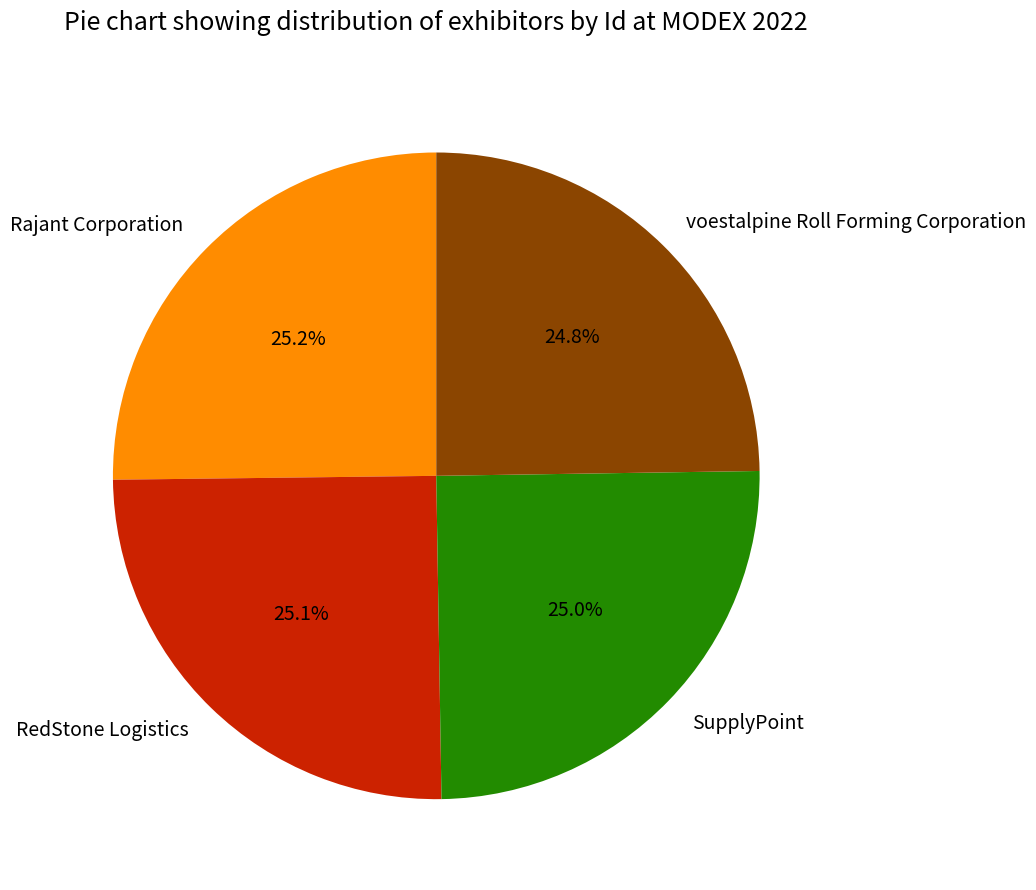

To the nearest percent, what portion does Rajant Corporation represent?

25%